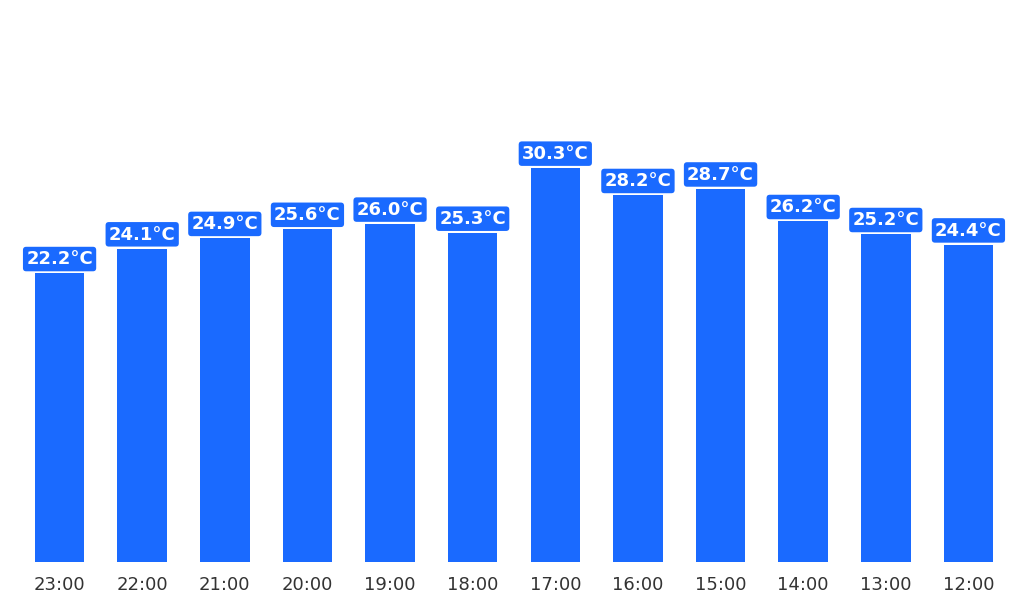

Which label corresponds to the smallest value in the chart?

23:00